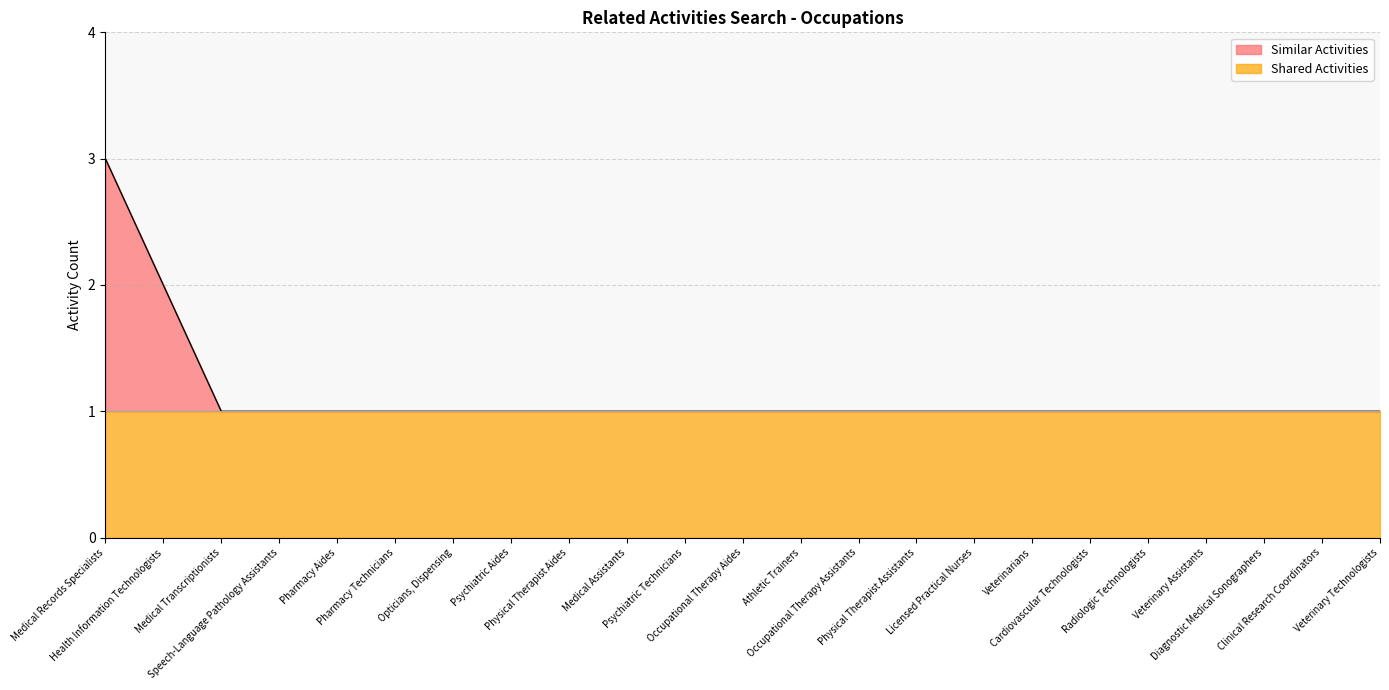

True or false: the data shows 3 at Medical Records Specialists.

True